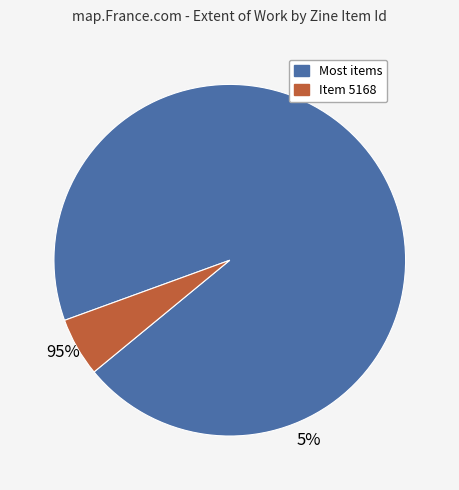

Is there any slice that represents more than half of the pie?

Yes